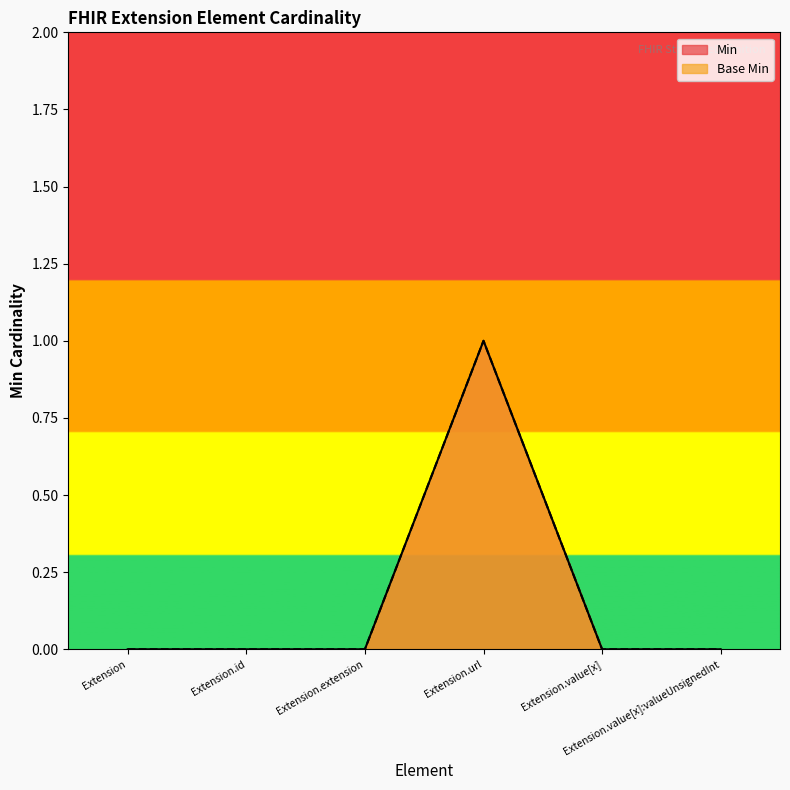

Which category has the highest value in the Min series?

Extension.url